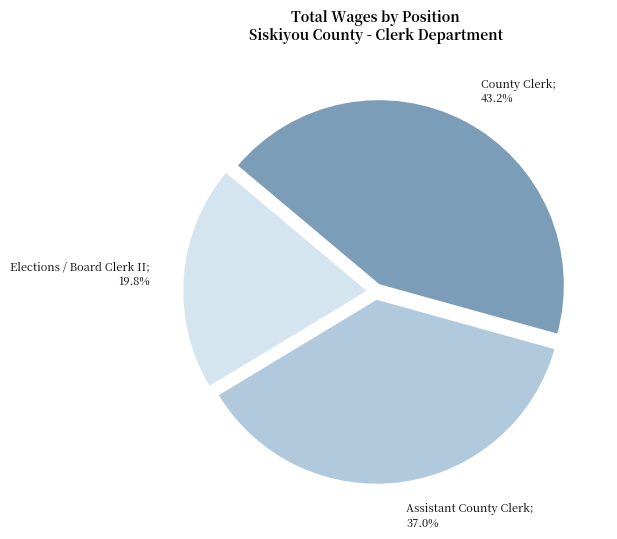

Does any single category account for the majority?

No